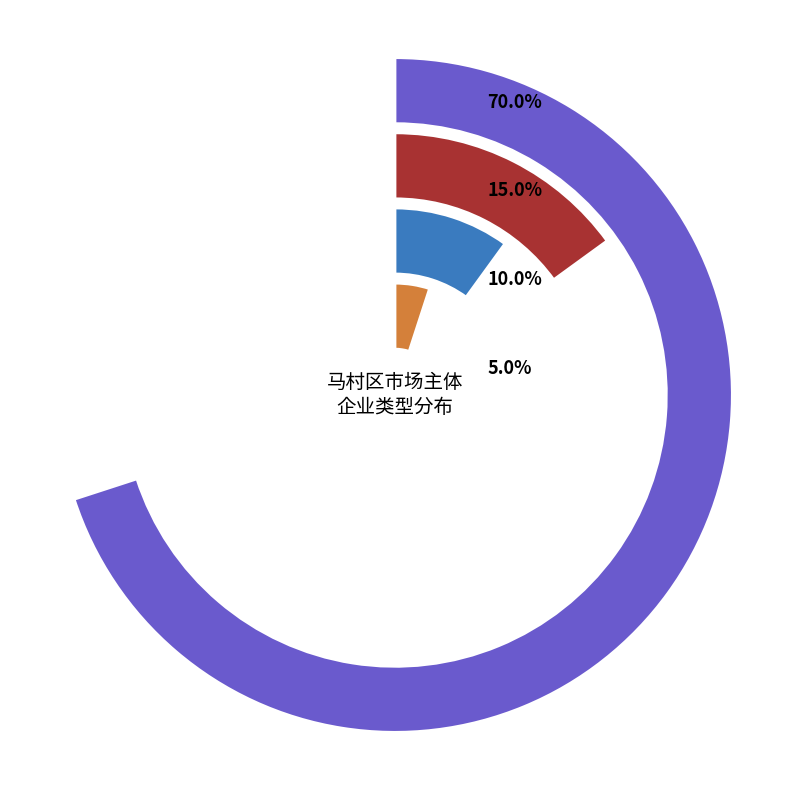

To the nearest percent, what percentage of the pie is 有限责任公司（自然人独资）?

10%